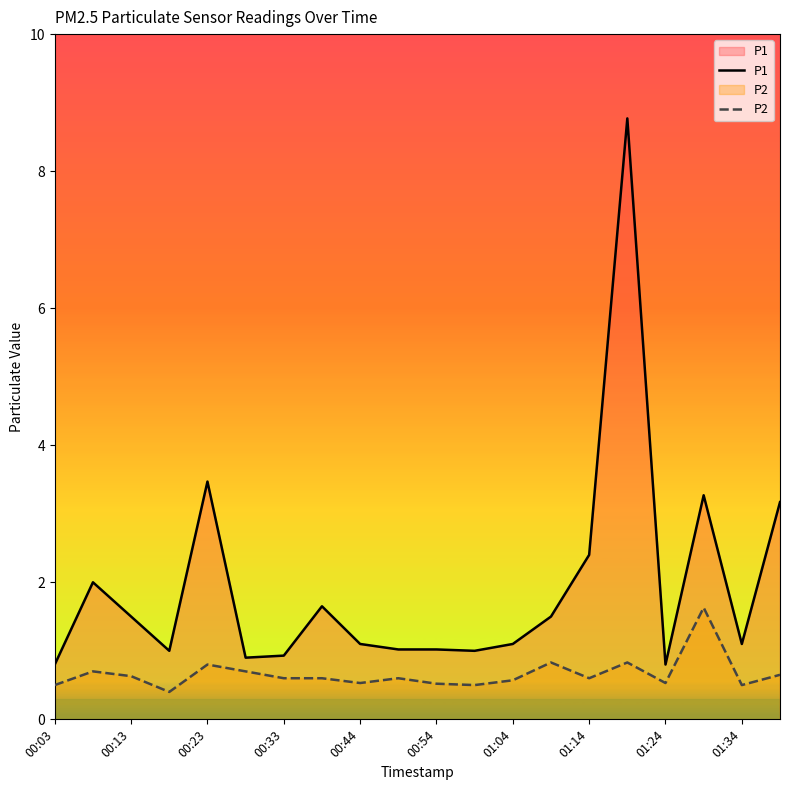

What is the difference between the maximum and minimum values in the P2 series?

1.2